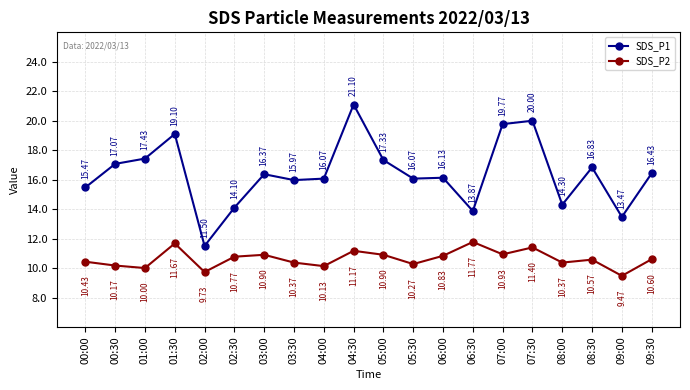

What is the total value across all series at 01:00?

27.4